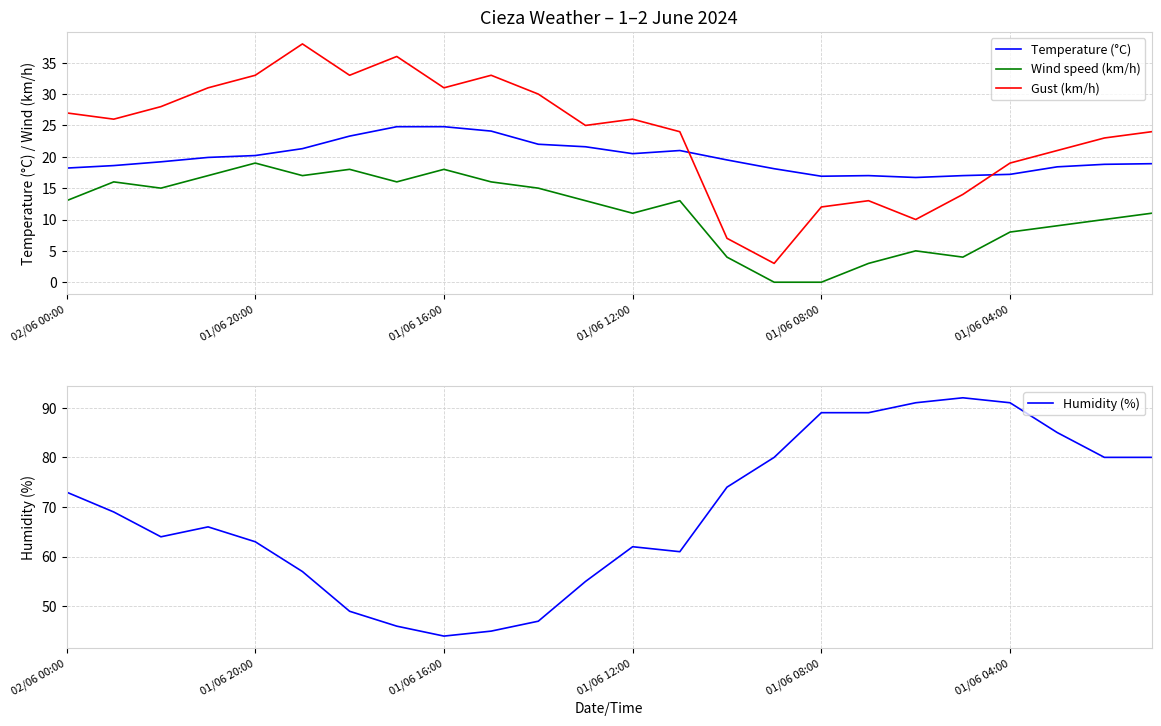

What is the spread (max minus min) of values at 11?

42.0